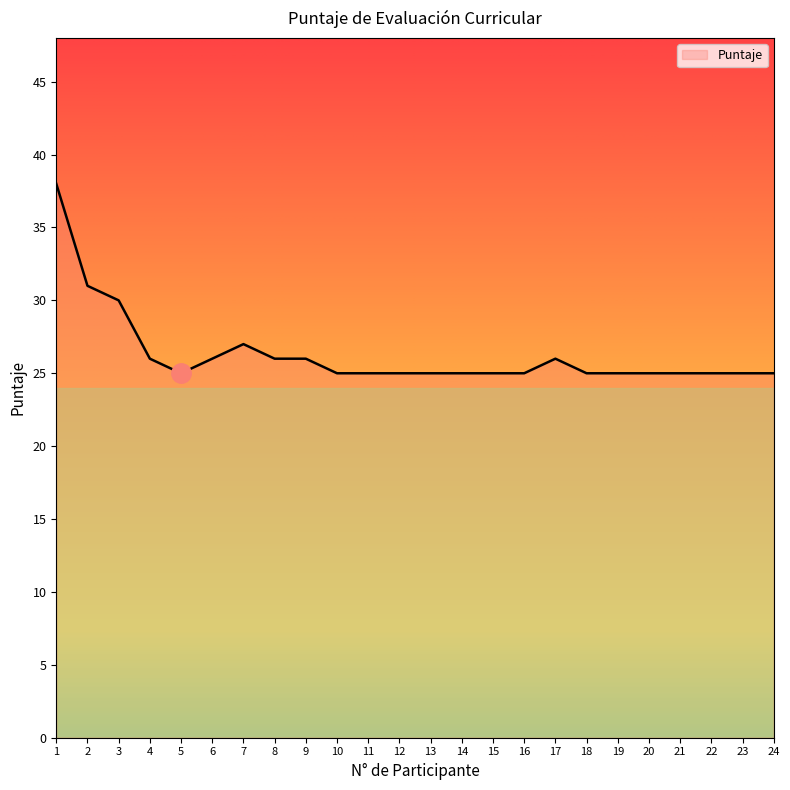

What is the sum of all values?

631